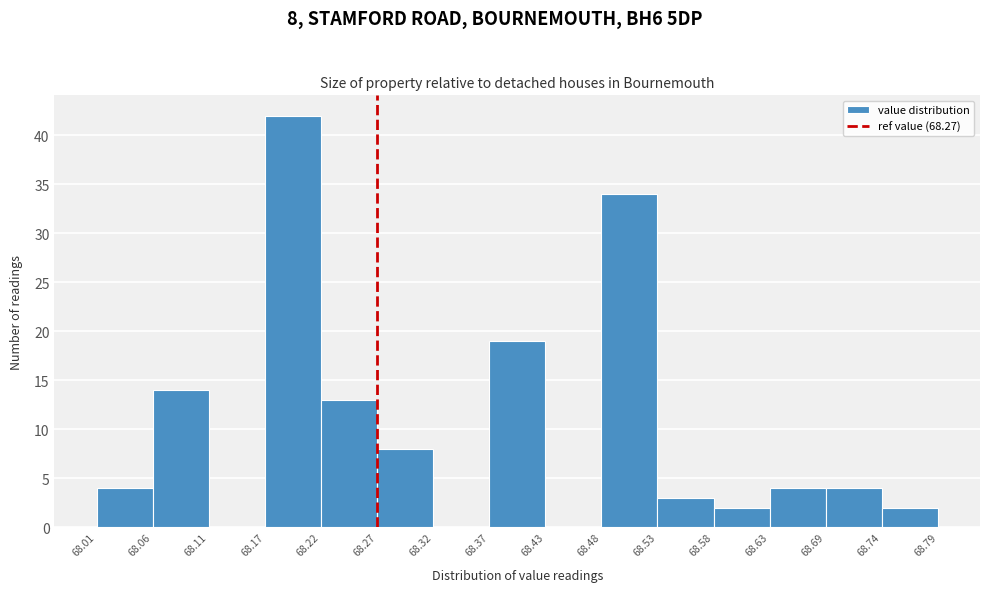

Which range on the x-axis has the tallest bar?

68.17 to 68.22